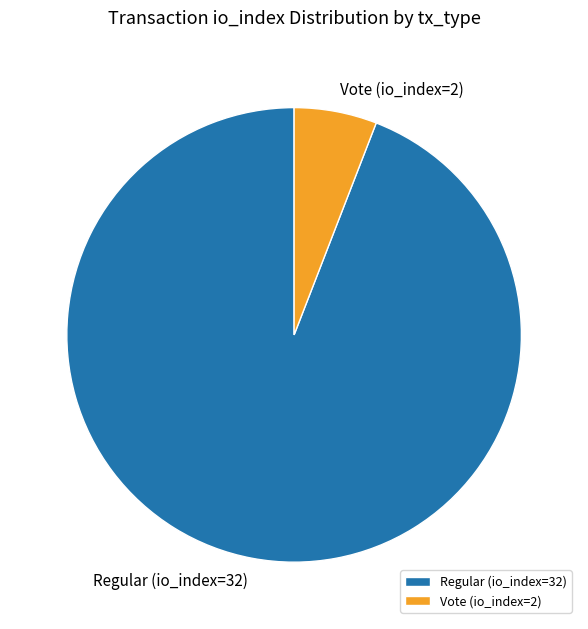

Which category has the smallest portion of the pie?

Vote (io_index=2)